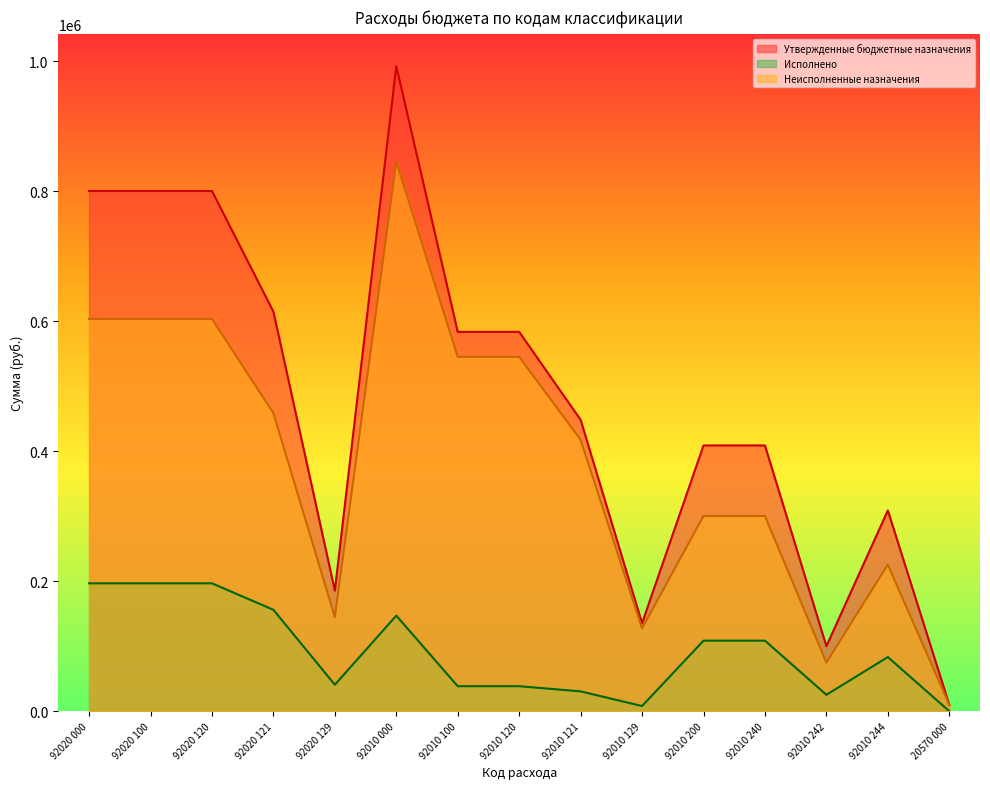

Count the number of data series in this chart.

3